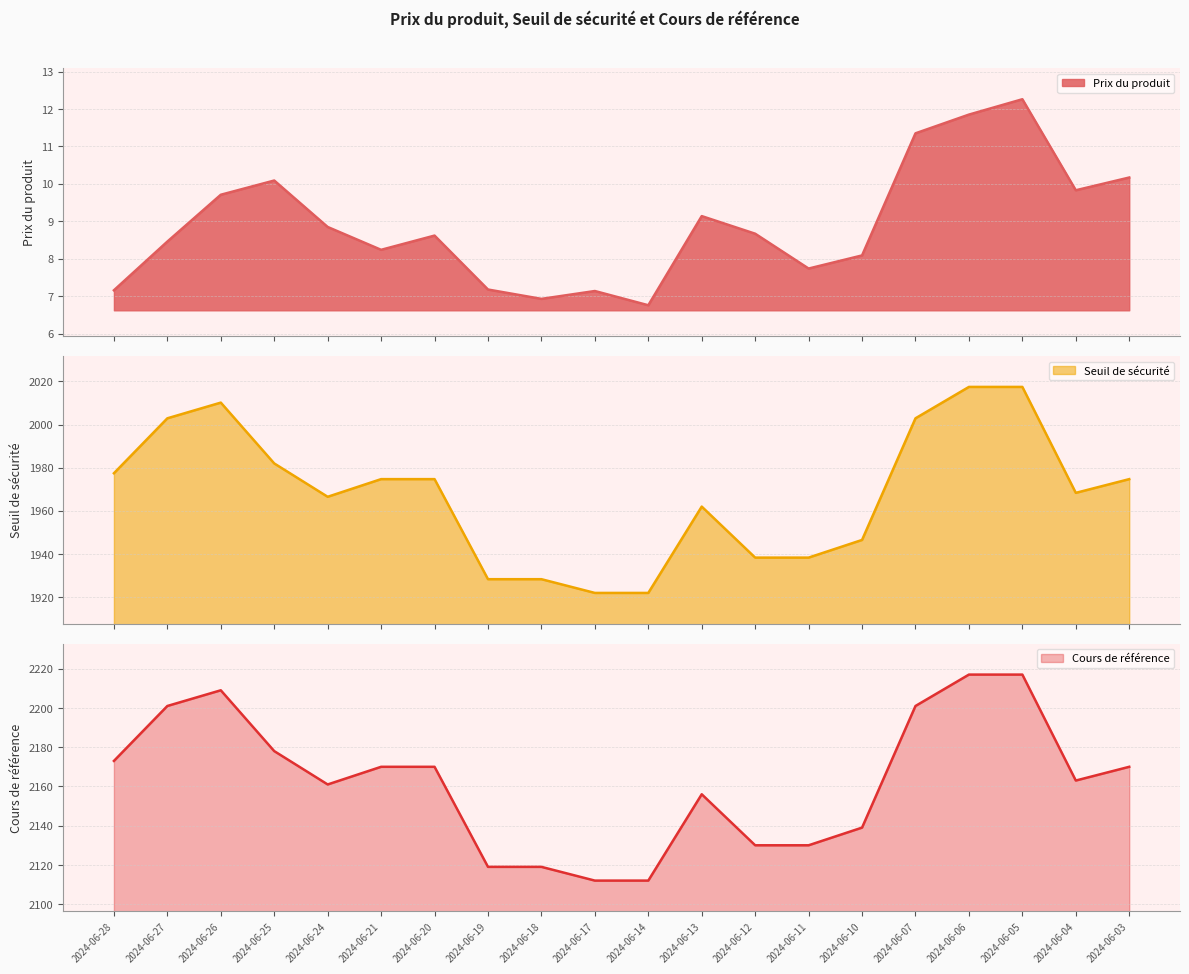

The Seuil de sécurité series shows 2861.4 at 2024-06-10. True or false?

False